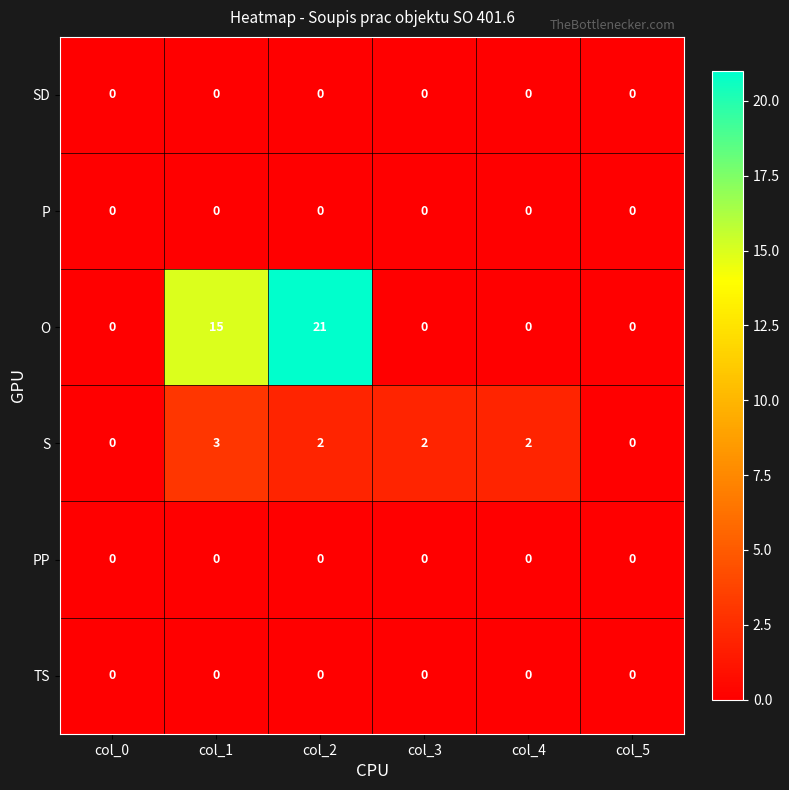

Which series has the widest spread of values?

O